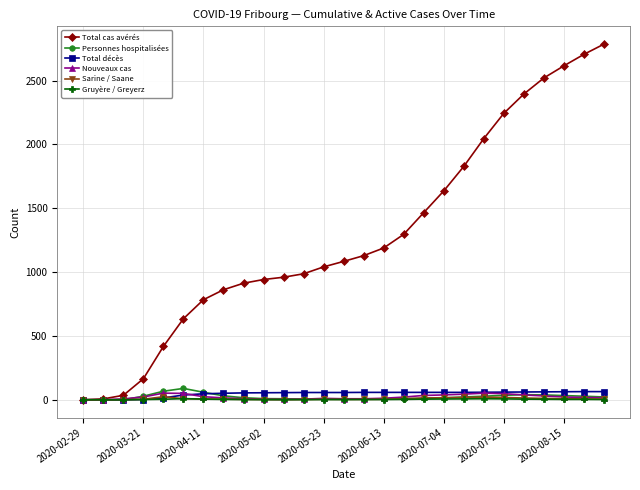

True or false: Personnes hospitalisées has more than 0 interior local peaks.

True